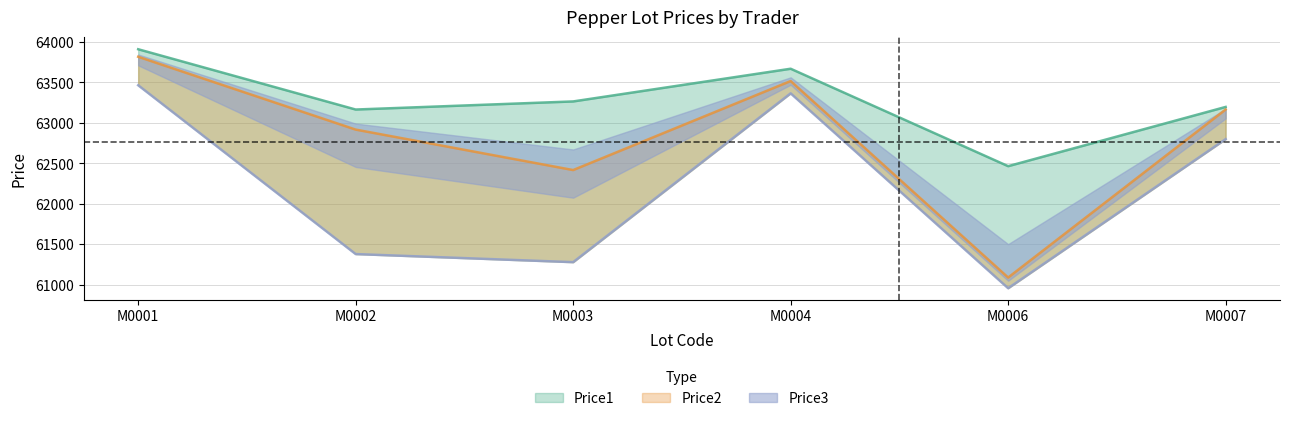

What are all the series names shown in the legend?

Price1, Price2, Price3